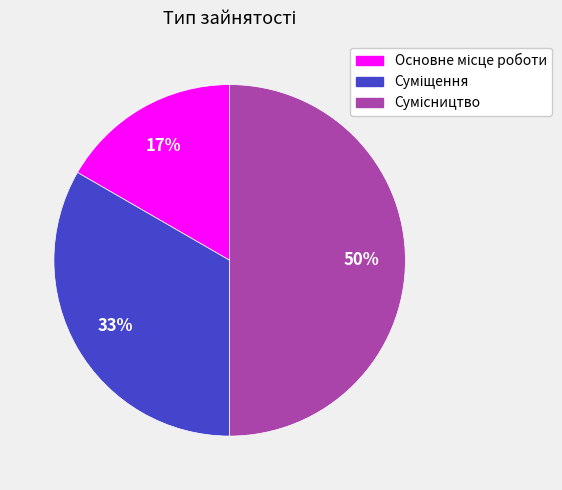

To the nearest percent, what is the difference between the largest and smallest slice percentages?

33%